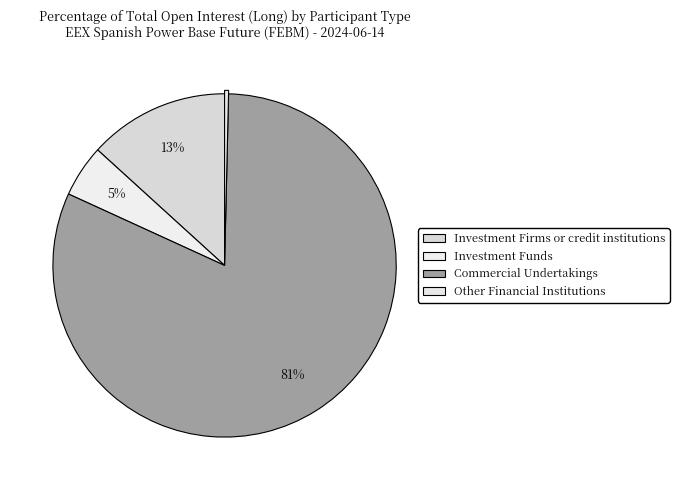

How many segments does this pie chart have?

4